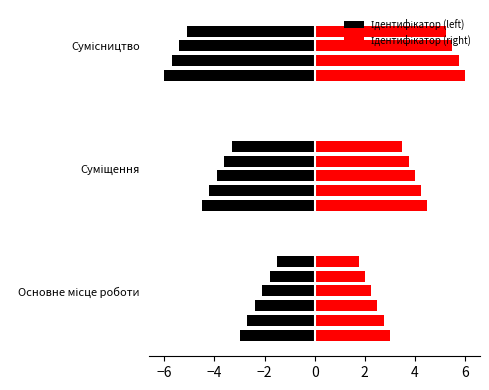

What is the ratio of the value at Основне місце роботи to the value at Суміщення?

0.5